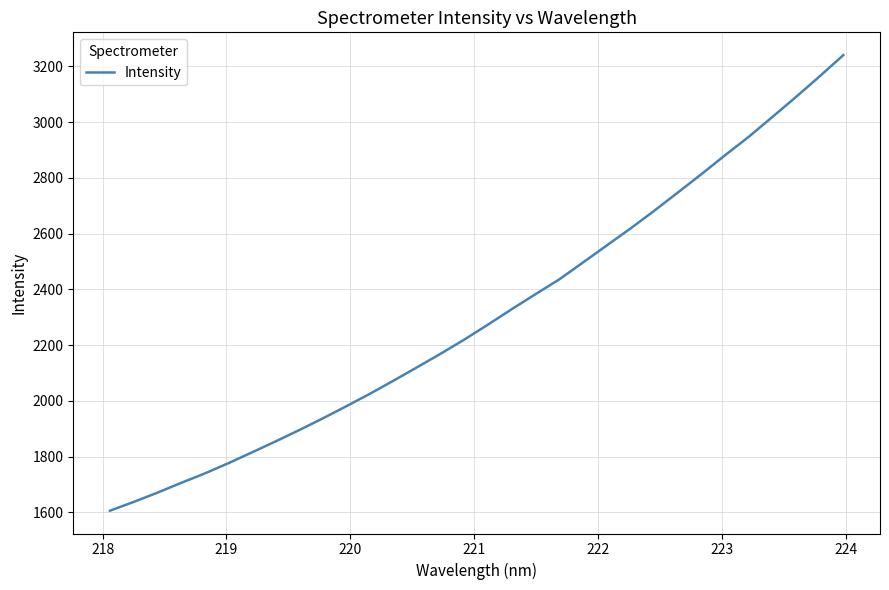

What is the greatest value displayed?

3240.5